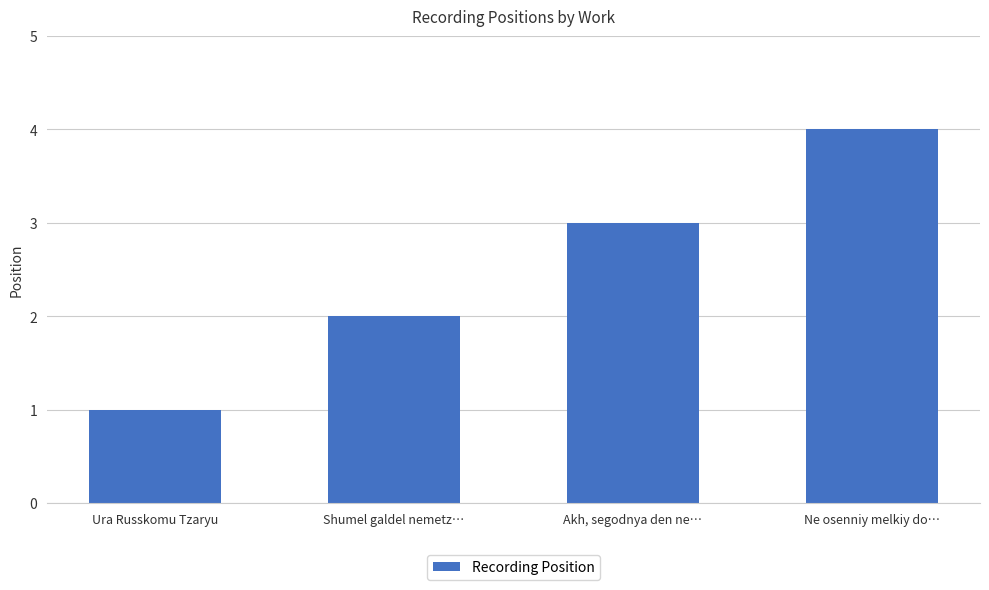

Reading left to right, extract all data points from this chart.

Ura Russkomu Tzaryu=1	Shumel galdel nemetz…=2	Akh, segodnya den ne…=3	Ne osenniy melkiy do…=4